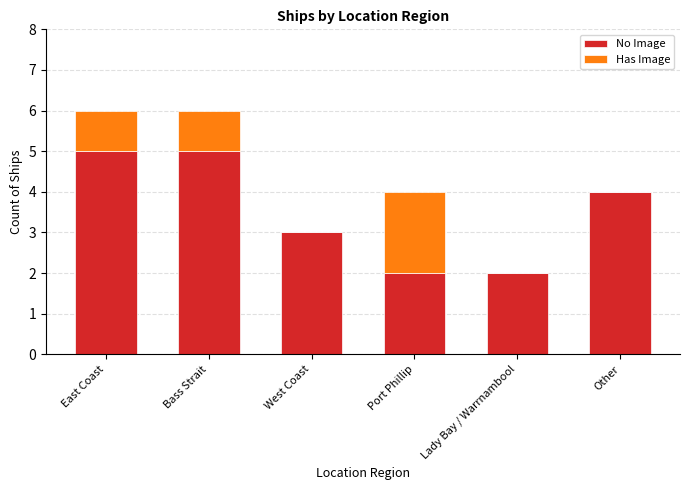

Count the number of categories in the chart.

6